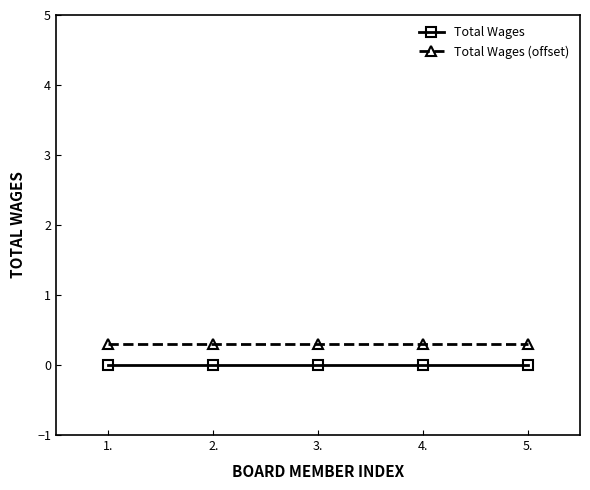

Reading left to right, transcribe all the data shown in this chart.

Total Wages: 0.0	0.0	0.0	0.0	0.0
Total Wages (offset): 0.3	0.3	0.3	0.3	0.3